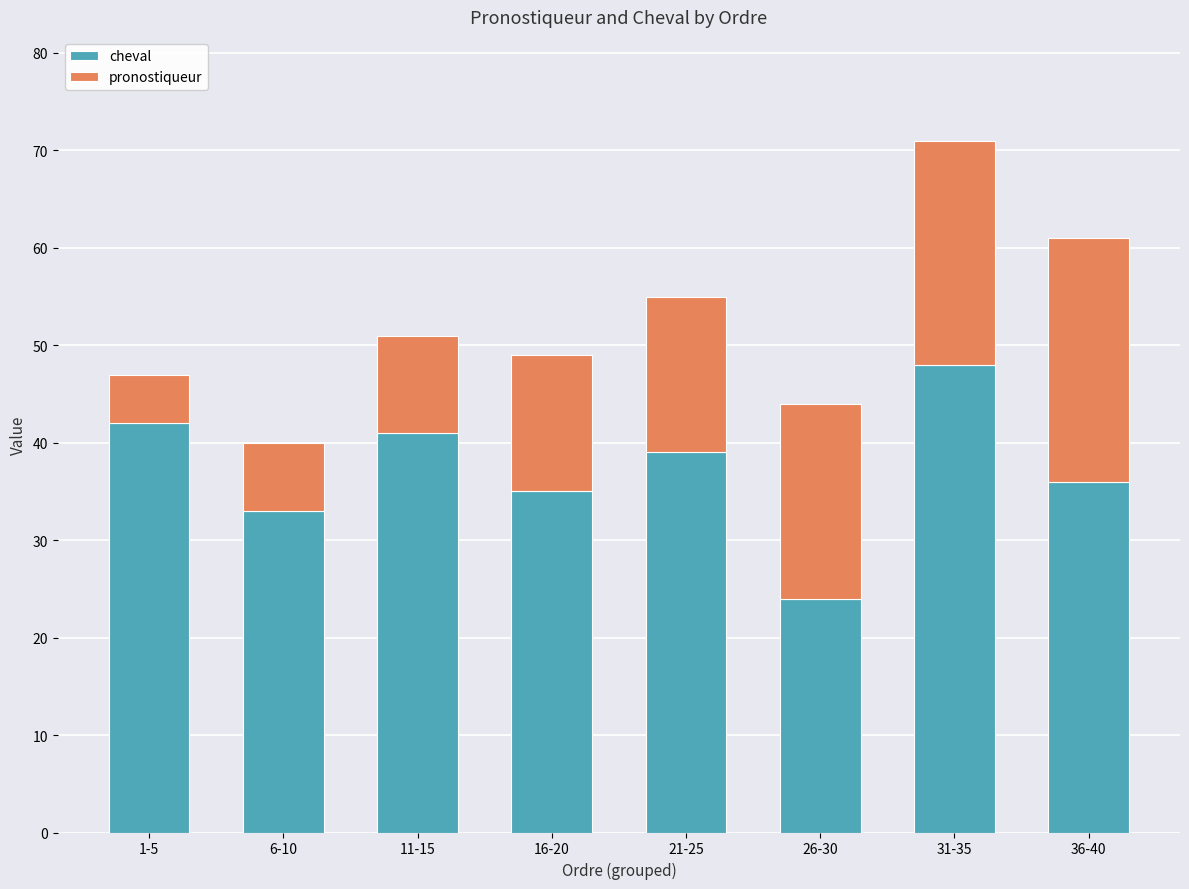

At which category is the sum across all series the highest?

31-35